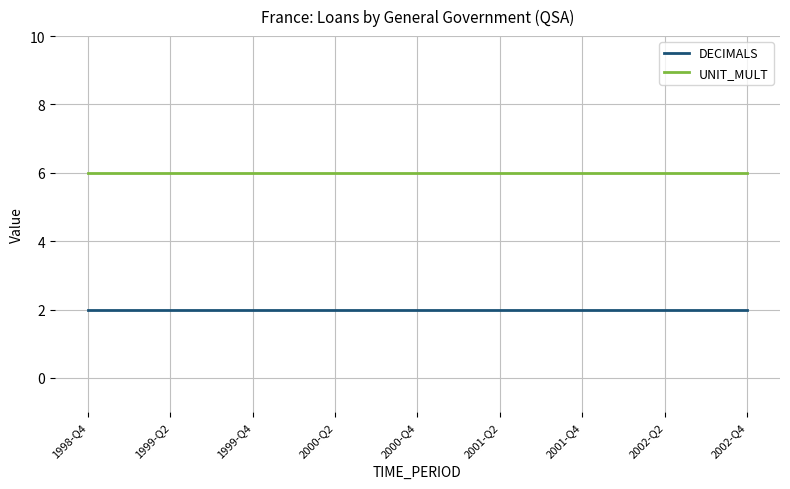

List the series in order of their overall mean, lowest first.

DECIMALS, UNIT_MULT